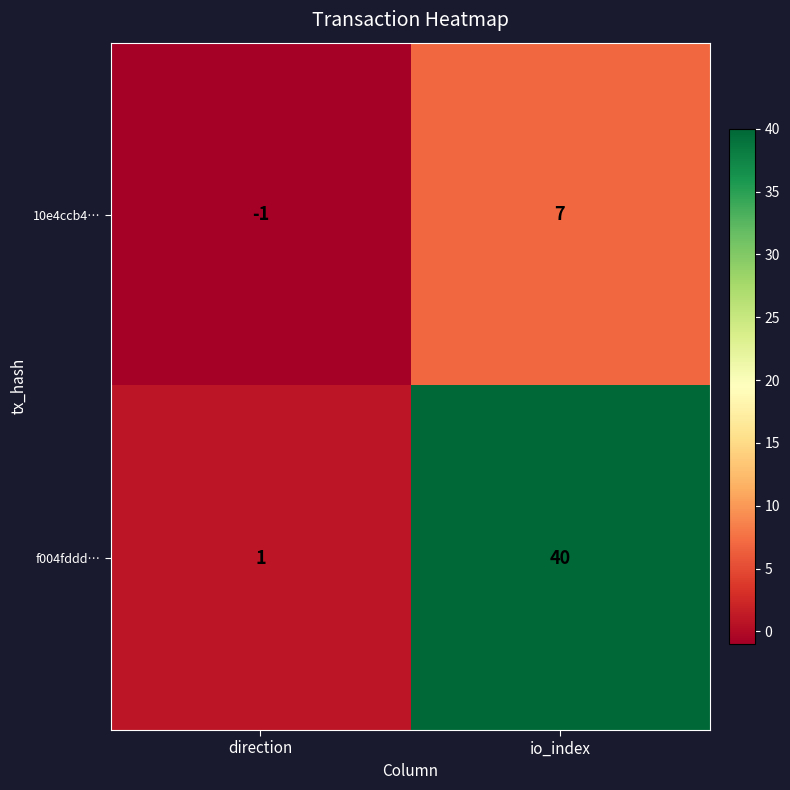

Which series has the largest total across all categories?

f004fddd…